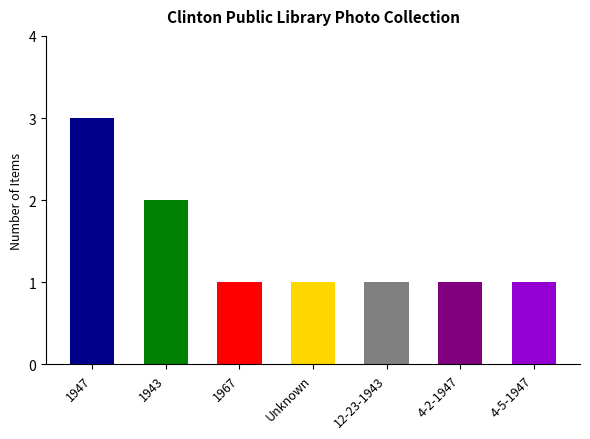

Rank the categories by value from lowest to highest.

1967, Unknown, 12-23-1943, 4-2-1947, 4-5-1947, 1943, 1947